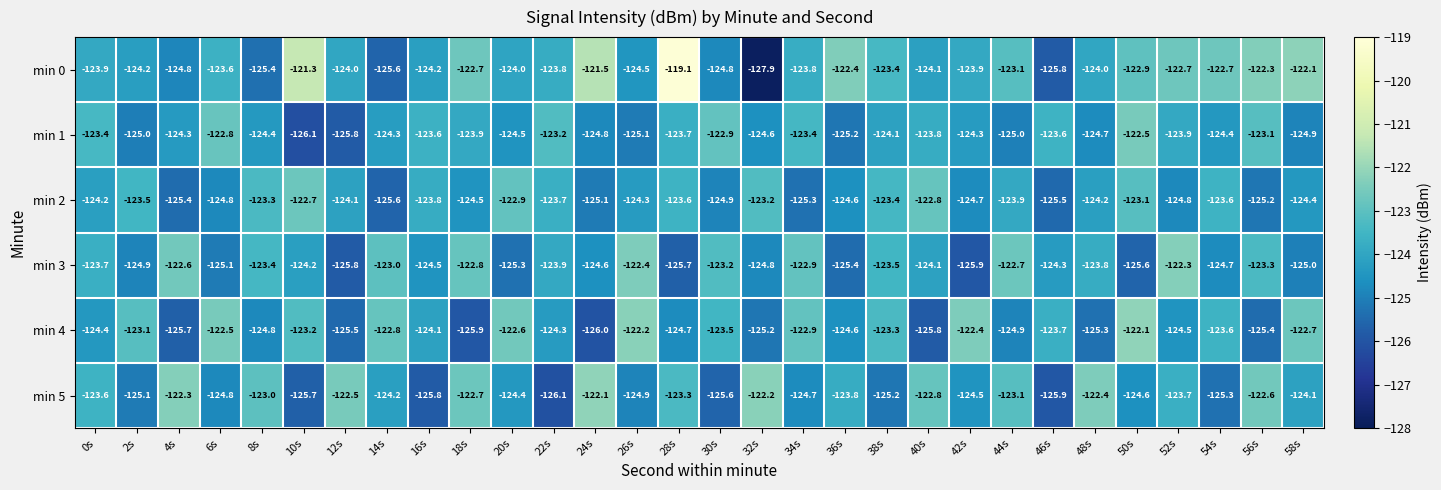

Which series has the largest range (max minus min)?

min 0